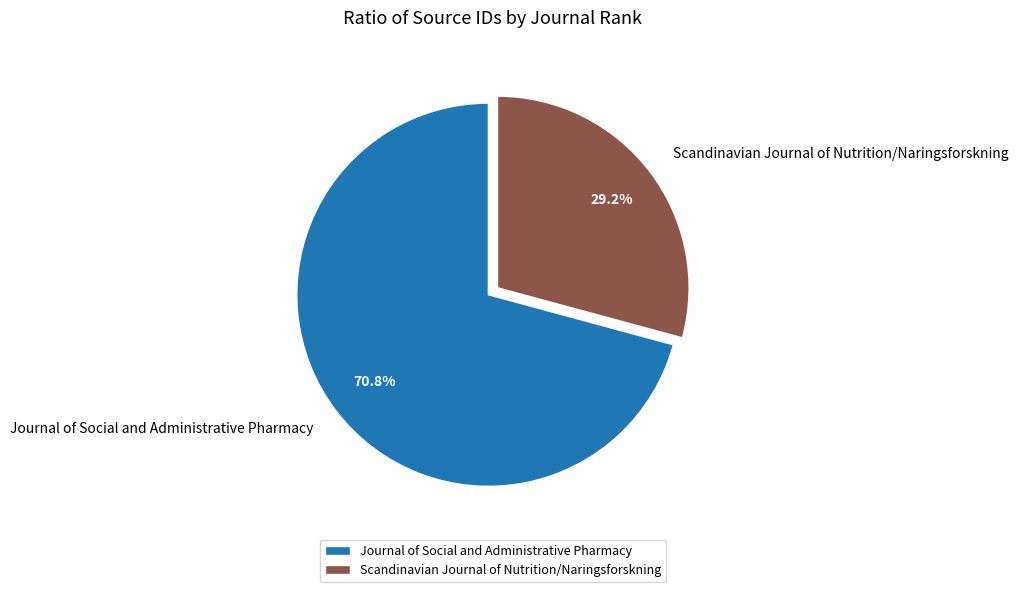

Which slice is the largest?

Journal of Social and Administrative Pharmacy